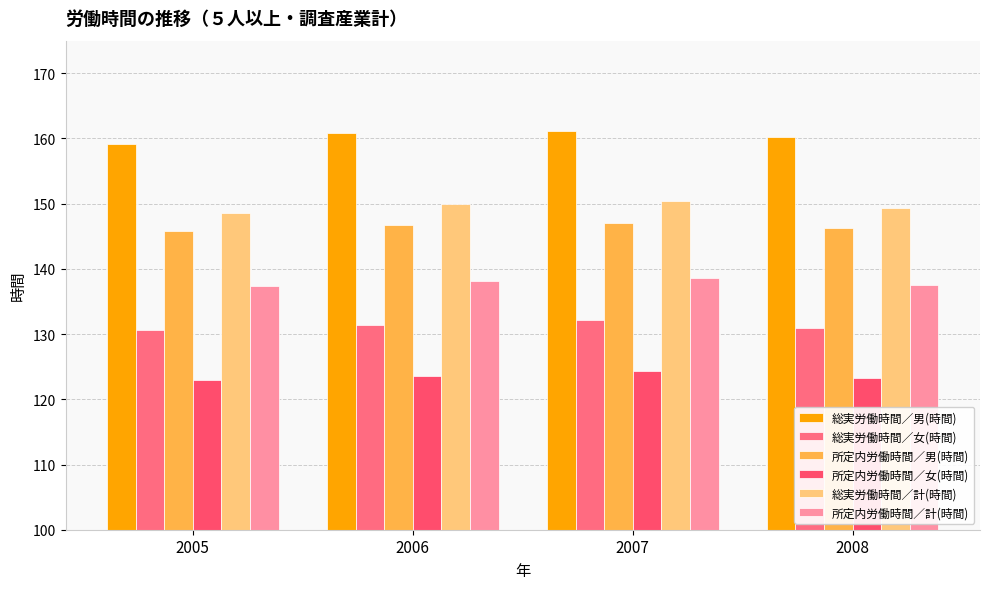

What is the maximum value shown in the chart?

161.2